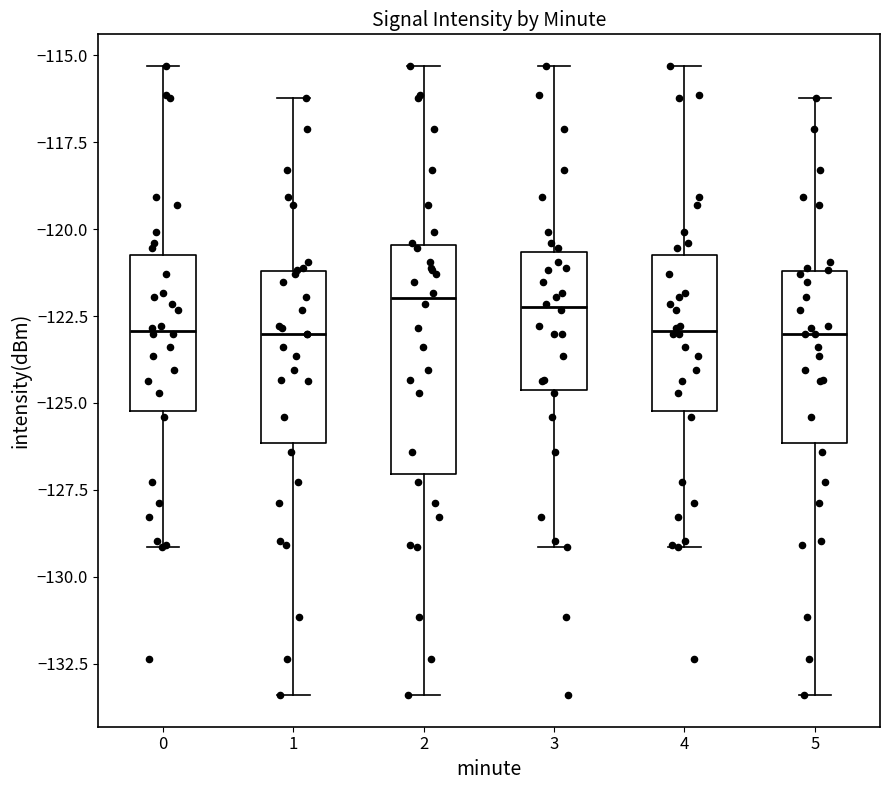

Where is the upper edge of the box at x = 0 on the y-axis? The values are not printed on the chart, so give them approximately, as read against the axis.

-120.5